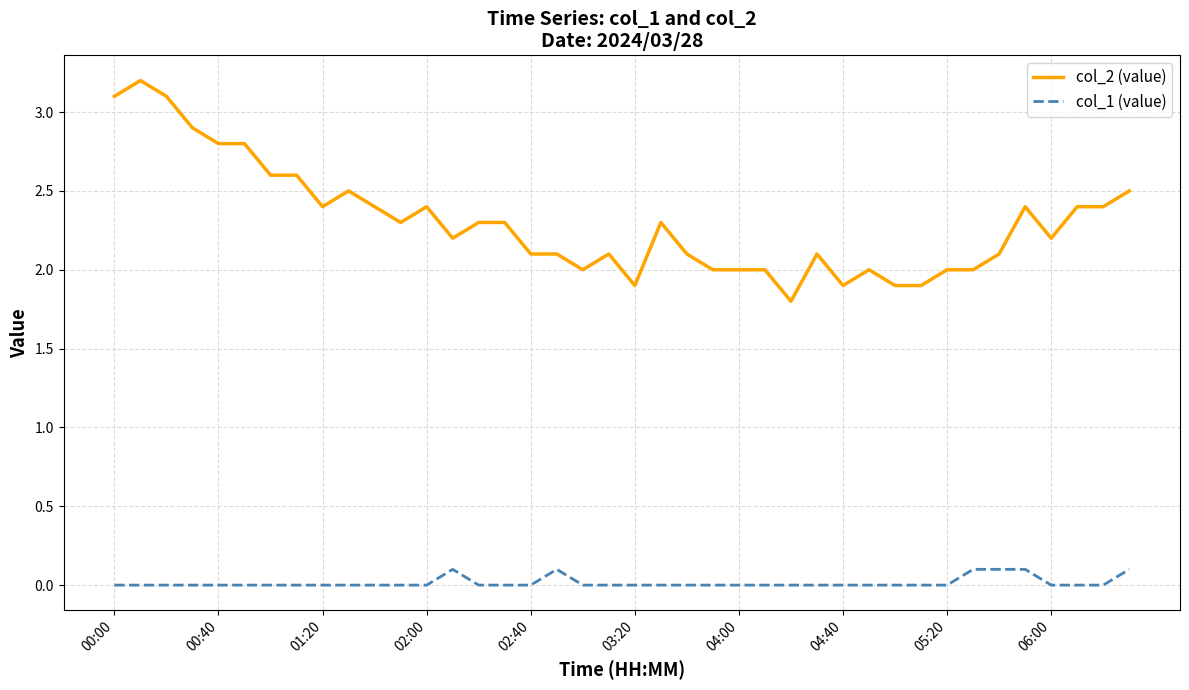

At how many categories does at least one series exceed 1?

40